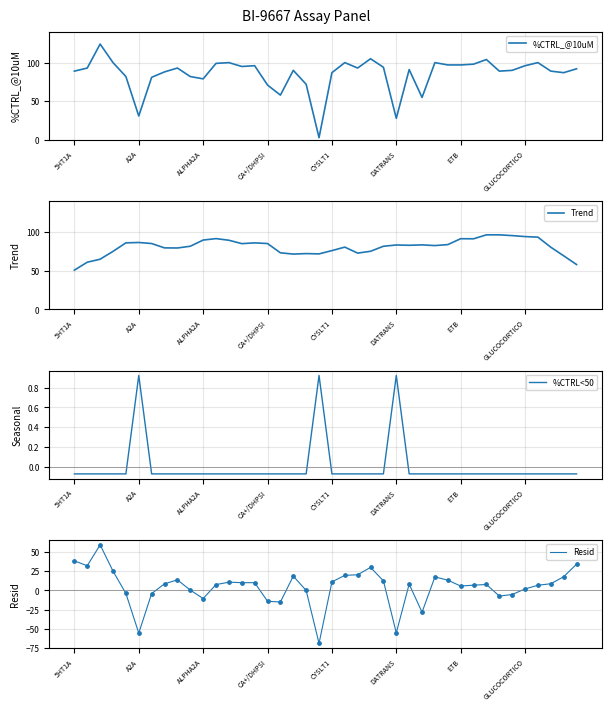

What are all the series names shown in the legend?

%CTRL_@10uM, Trend, %CTRL<50, Resid